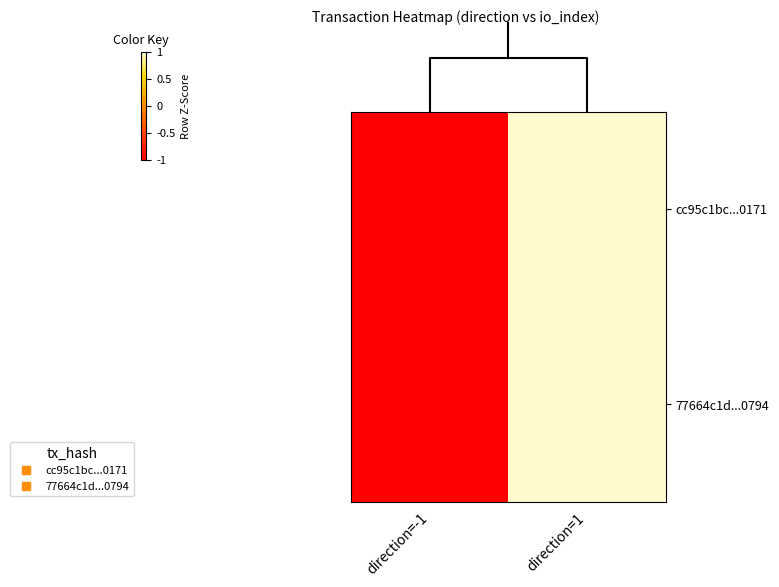

Which series has the widest spread of values?

cc95c1bc...0171